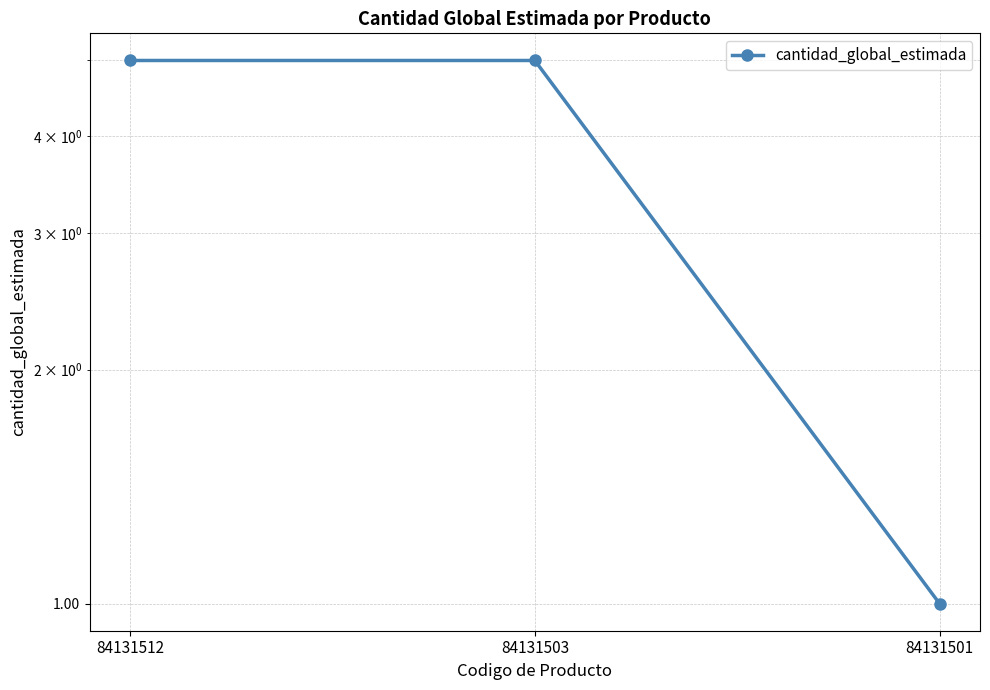

Is it true that the value at 84131512 is 5?

True